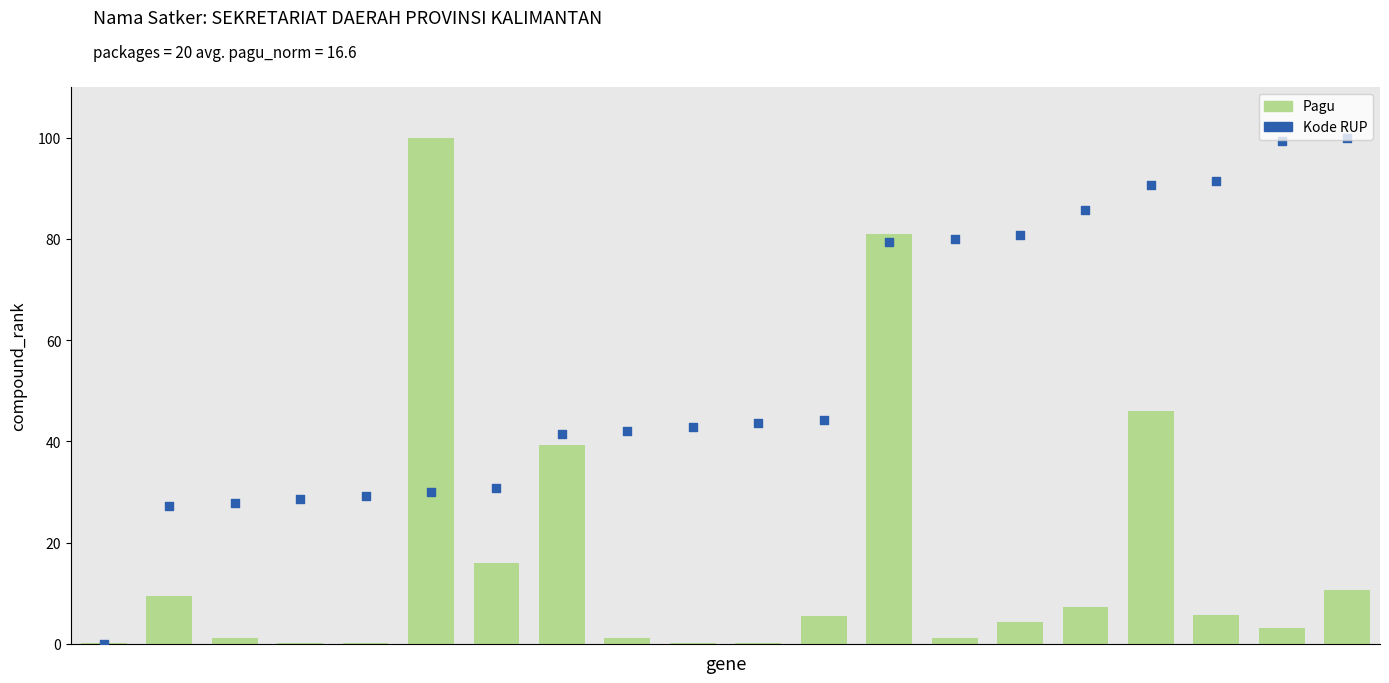

What are all the series names shown in the legend?

Pagu, Kode RUP